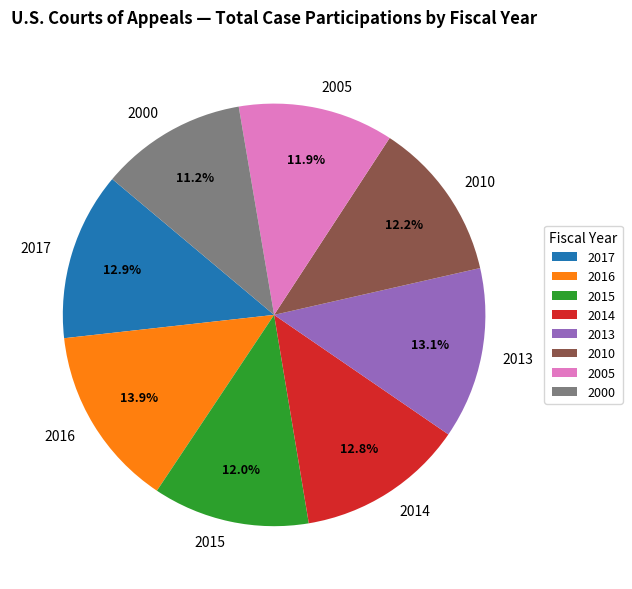

To the nearest percent, what is the combined percentage of 2010 and 2017?

25%